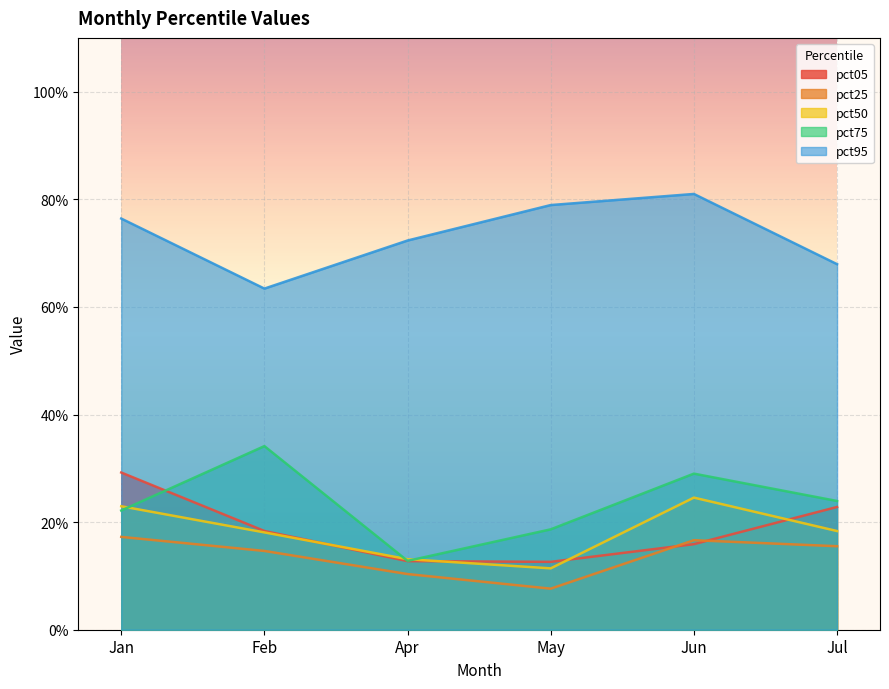

How many lines are shown in the chart?

5